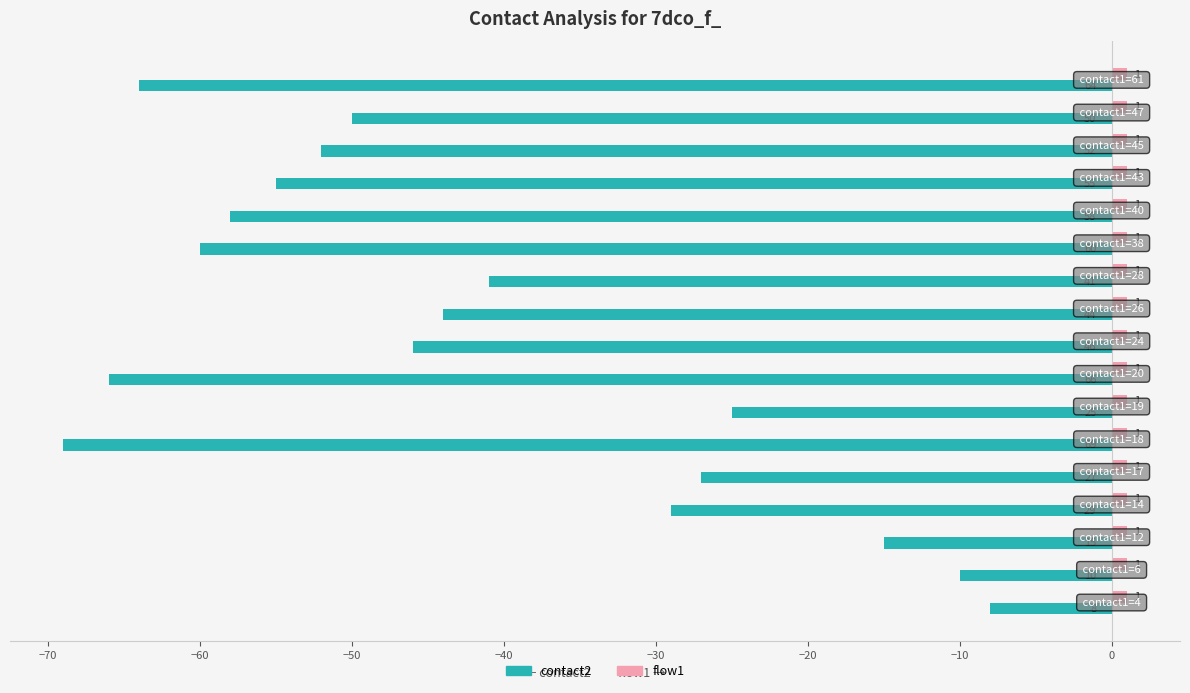

Which series has the largest total across all categories?

flow1